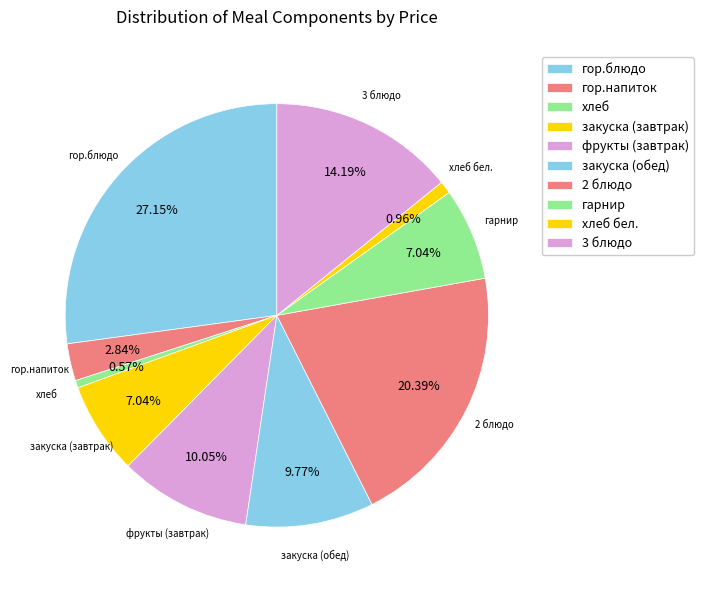

Count the number of slices in the pie.

10